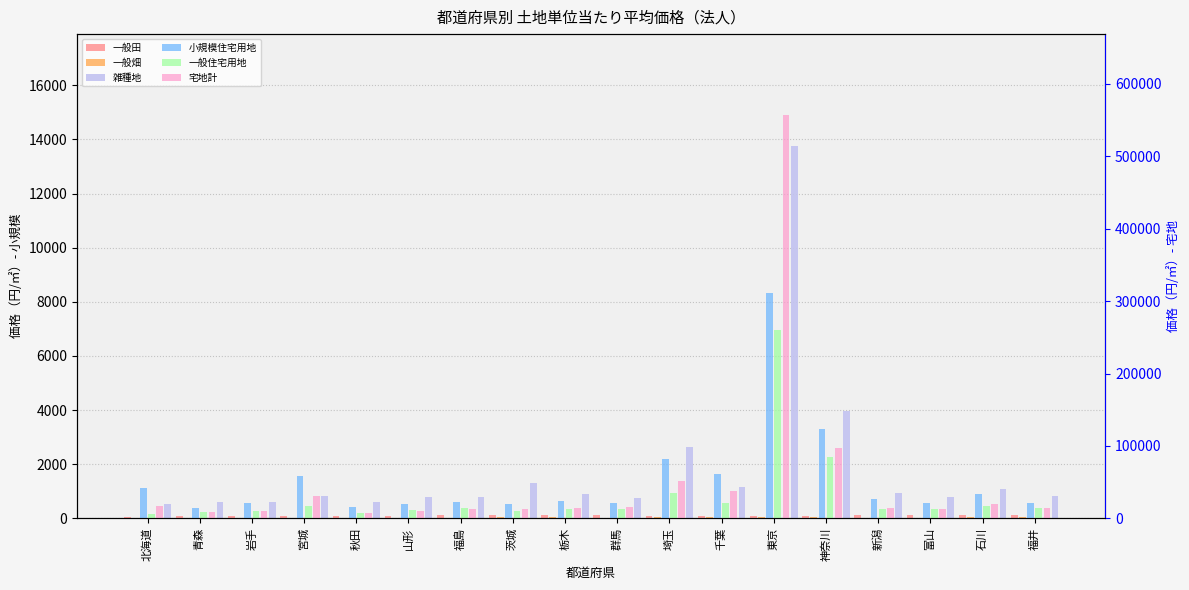

At which category is the sum across all series the highest?

東京